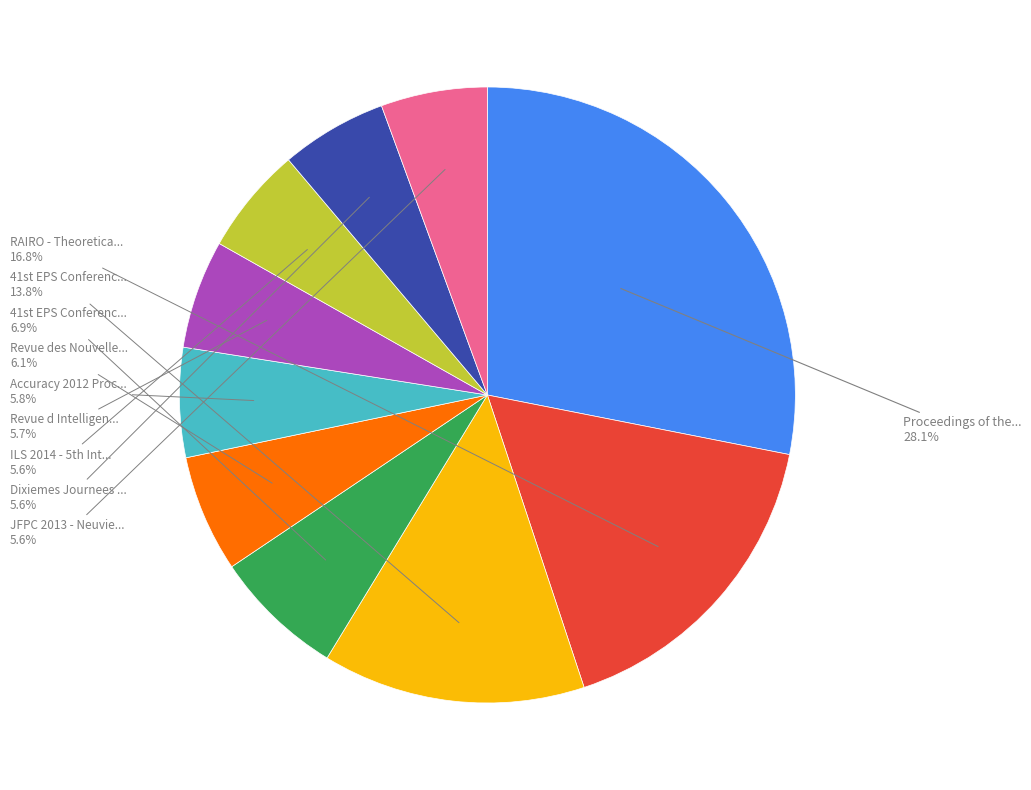

Is there any slice that represents more than half of the pie?

No